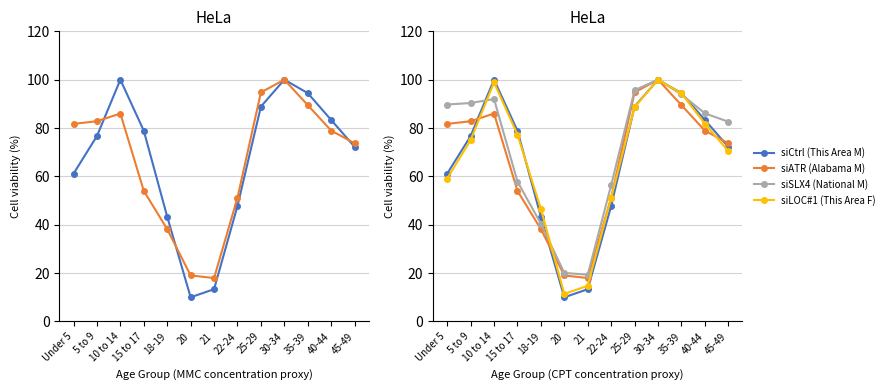

How many distinct data groups are displayed?

4